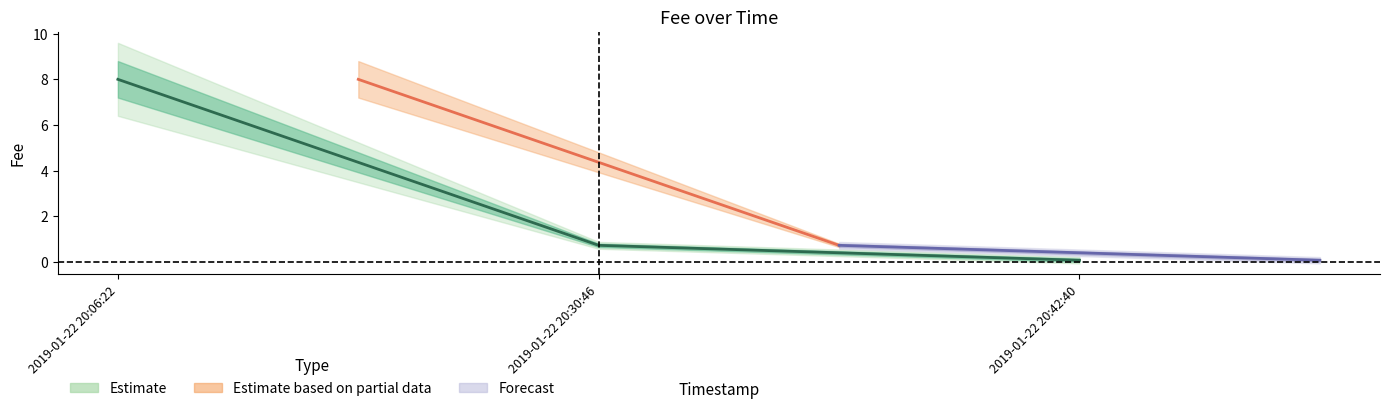

What is the greatest value displayed?

8.0